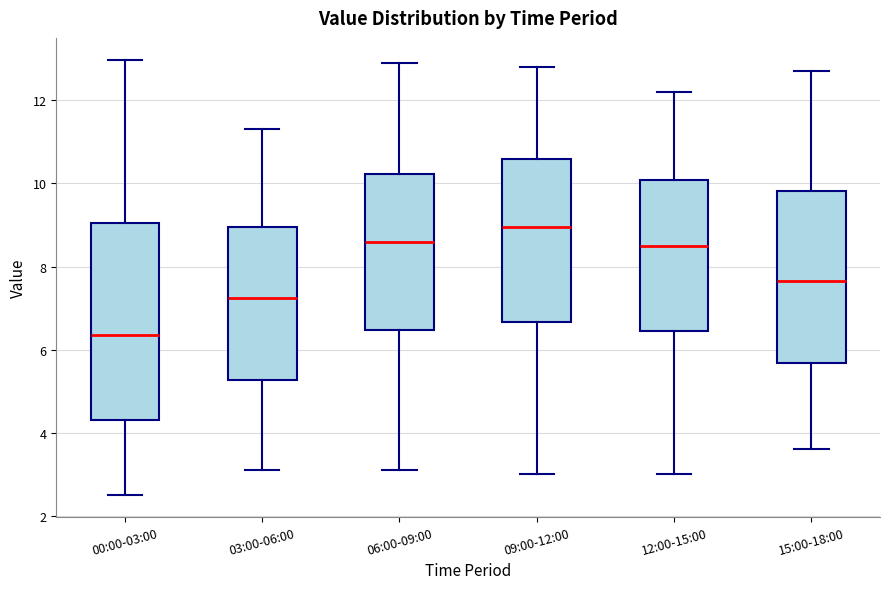

Which box has the highest median line?

09:00-12:00